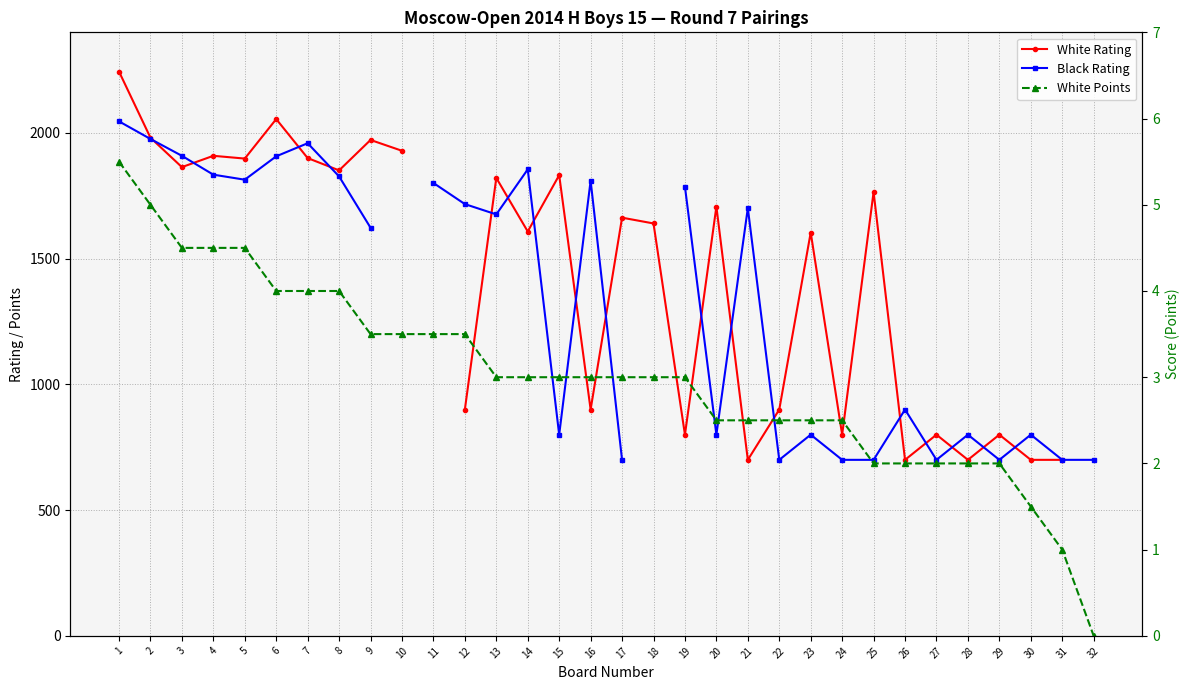

True or false: White Rating has a value of 3290.2 at 8.

False